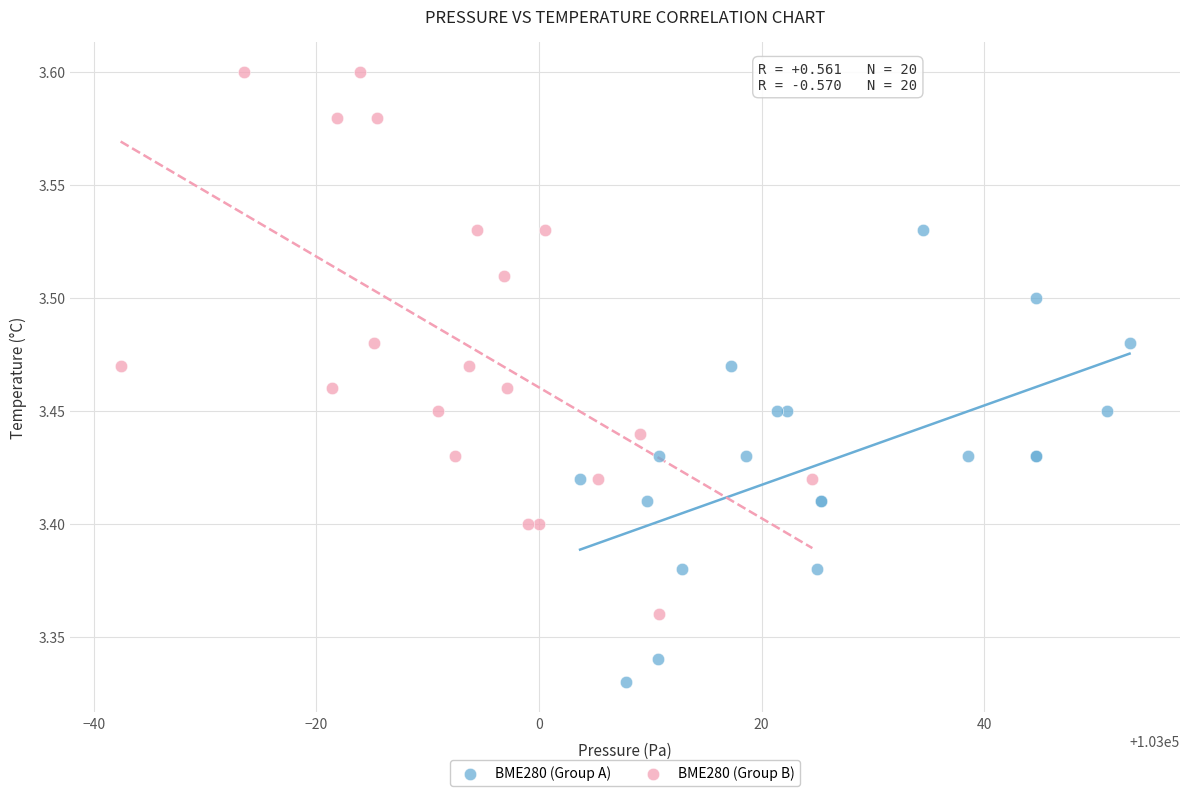

Which series has the largest Y range (max minus min)?

BME280 (Group B)